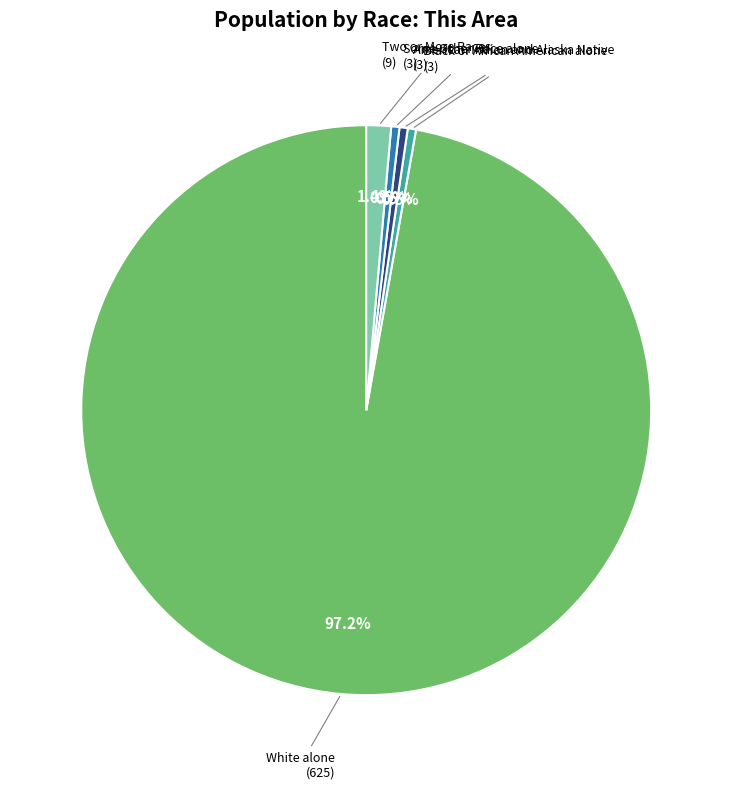

Is there a majority slice in this chart?

Yes